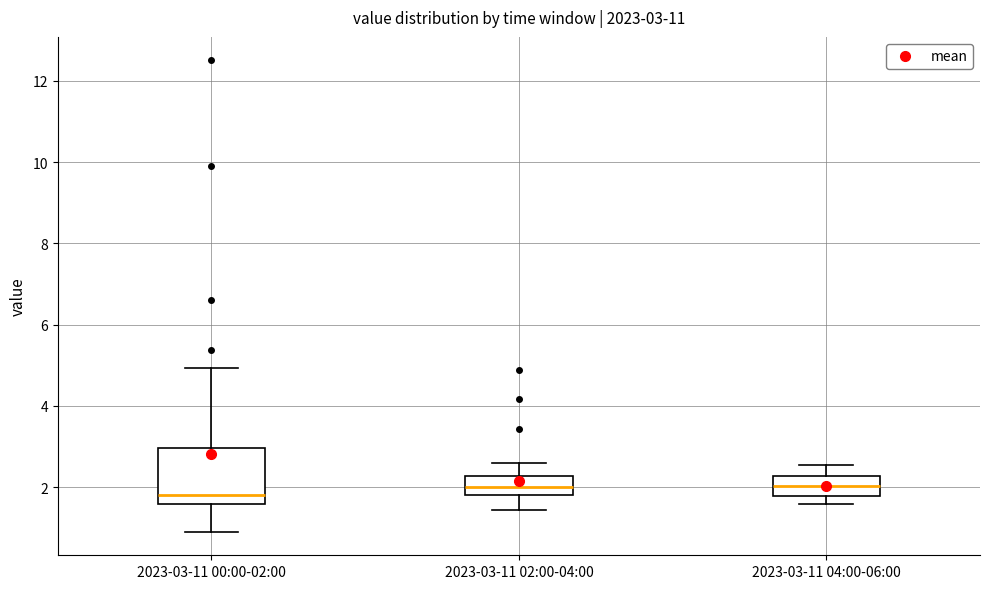

Which box is the tallest, from its lower edge to its upper edge?

2023-03-11 00:00-02:00